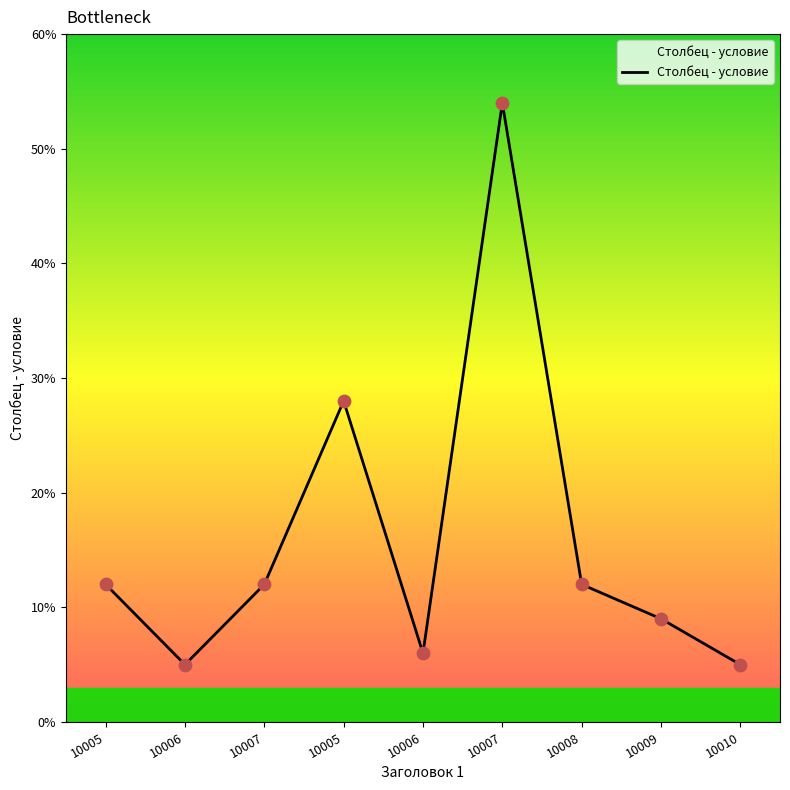

How many lines are shown in the chart?

1